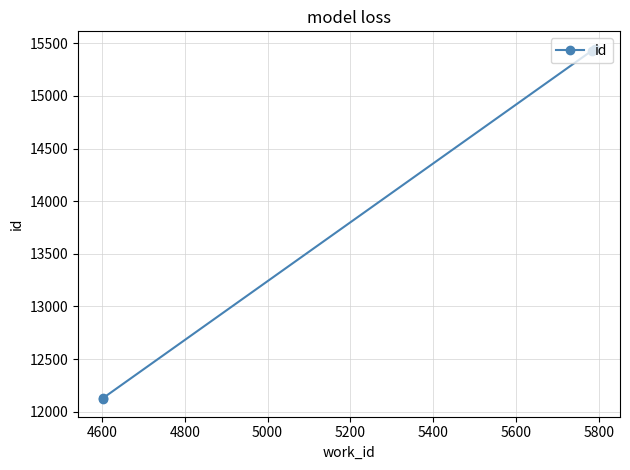

Does the chart have visible grid lines?

Yes